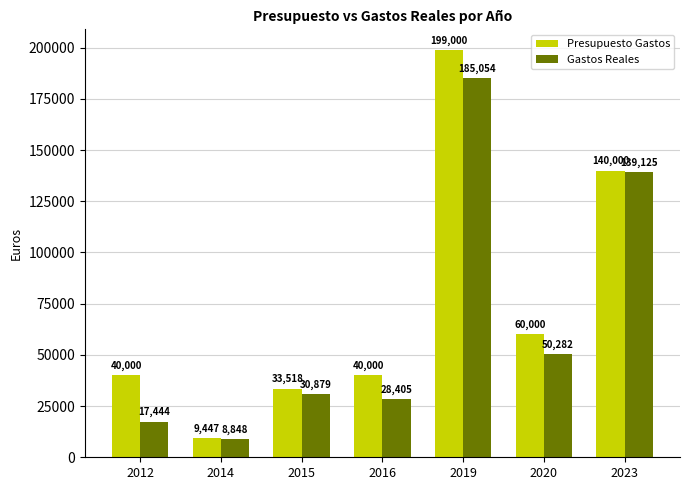

Which series changed the most between 2015 and 2020?

Presupuesto Gastos